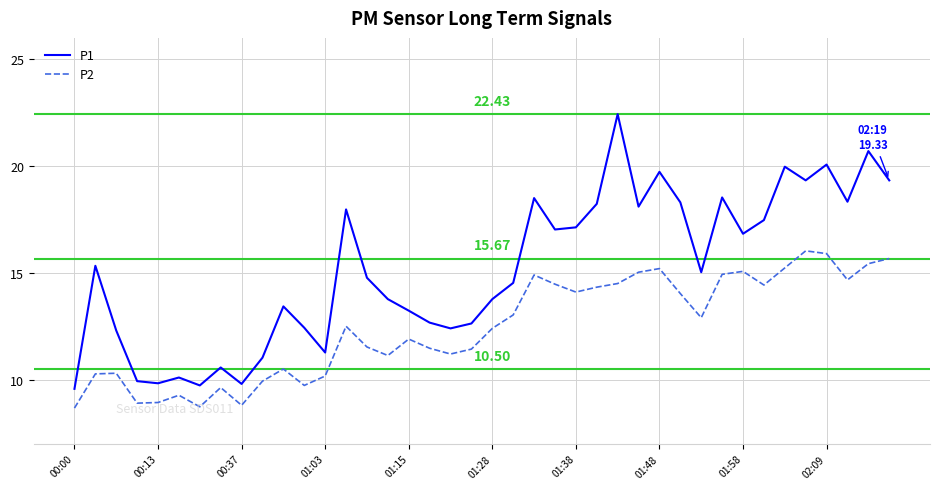

True or false: P1 and P2 intersect in this chart.

False